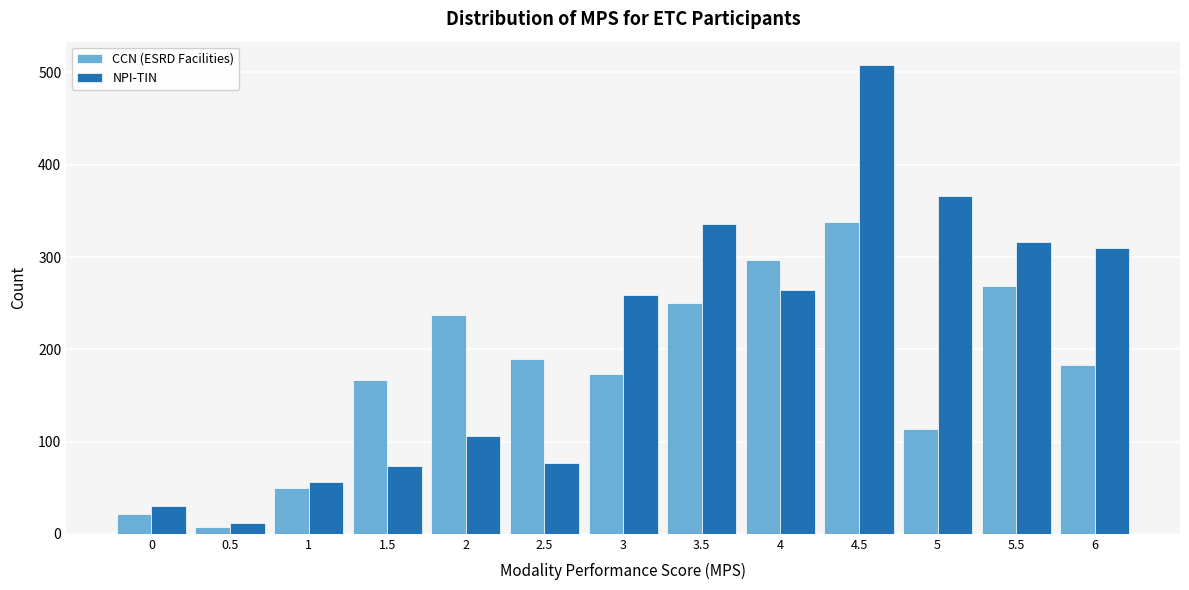

Reading left to right, list all the values displayed in this chart.

CCN (ESRD Facilities): 0=22	0.5=7	1=50	1.5=167	2=237	2.5=190	3=173	3.5=250	4=297	4.5=338	5=114	5.5=269	6=183
NPI-TIN: 0=30	0.5=12	1=56	1.5=74	2=106	2.5=77	3=259	3.5=336	4=264	4.5=508	5=366	5.5=316	6=310